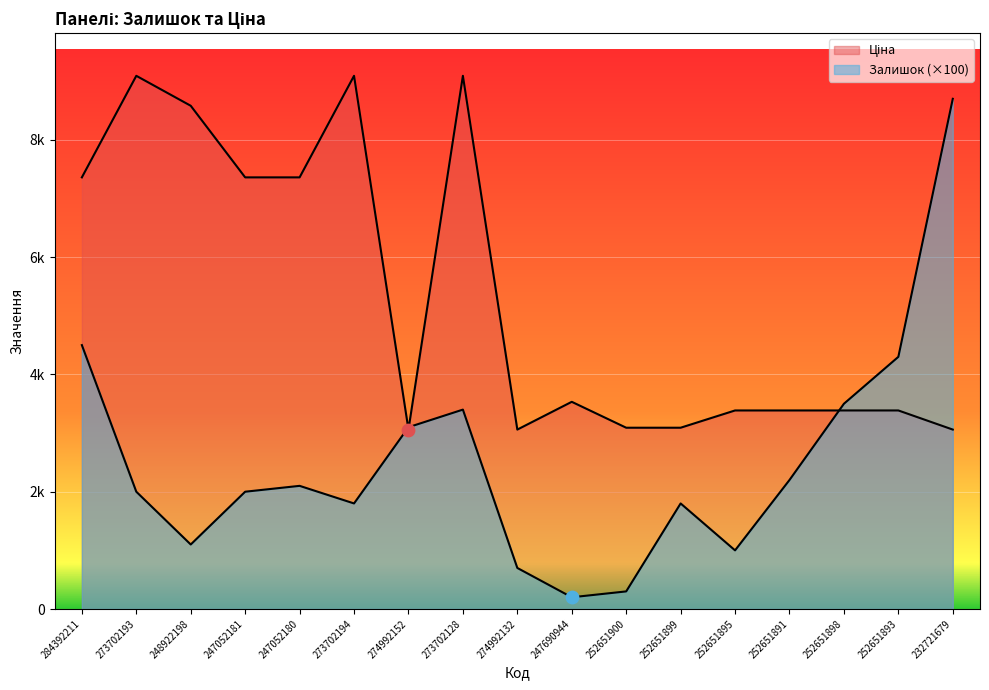

Which series reaches the minimum Y coordinate?

Залишок